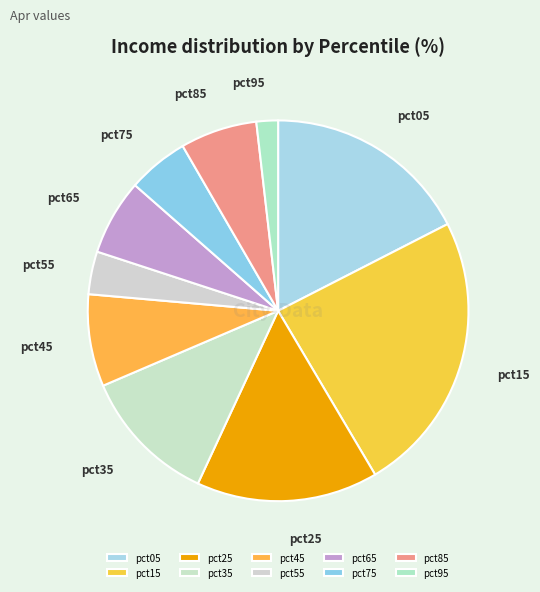

True or false: pct35 accounts for 12% of the total.

True